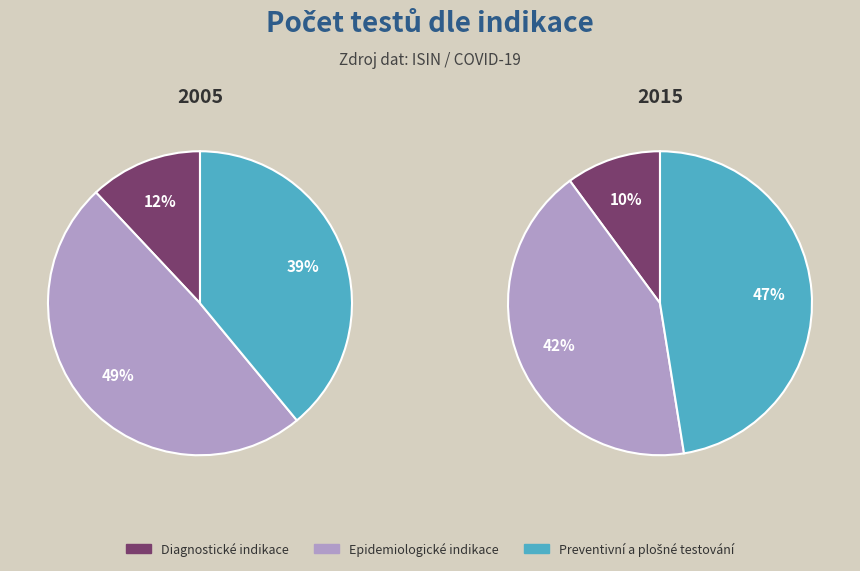

The Diagnostické indikace slice represents 10% of the pie. True or false?

True